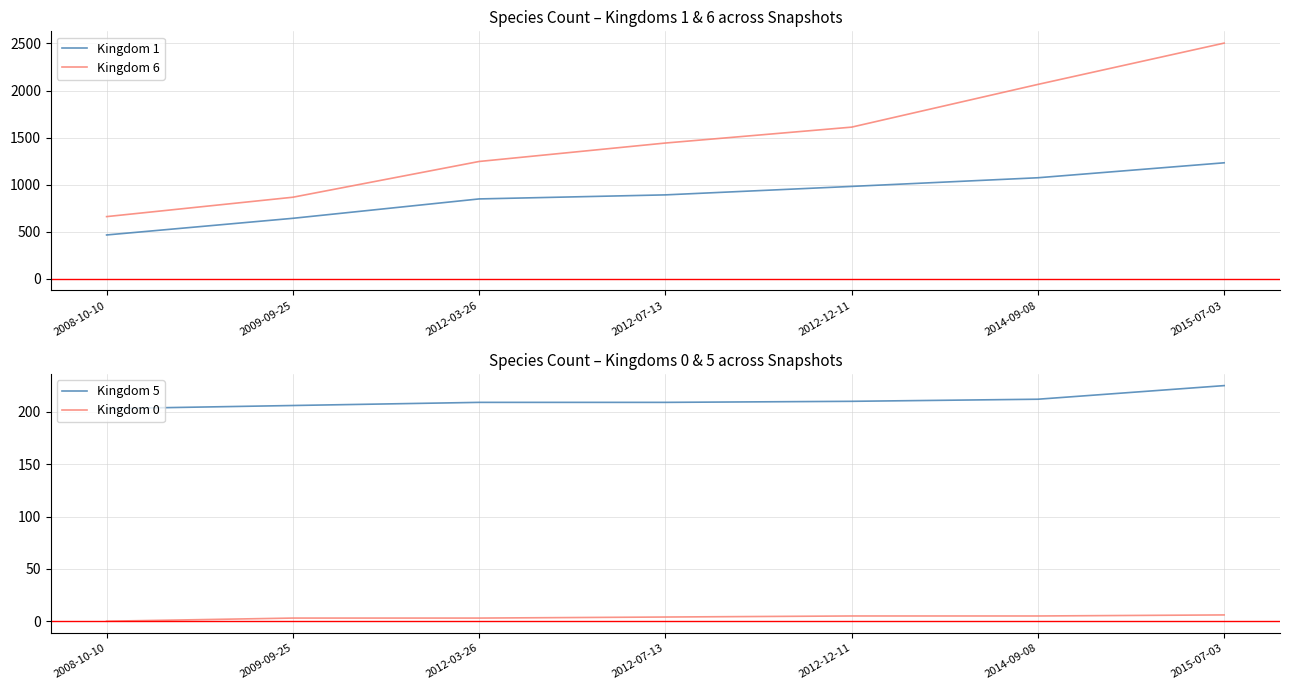

True or false: Kingdom 5 has a value of 209 at 2012-07-13.

True